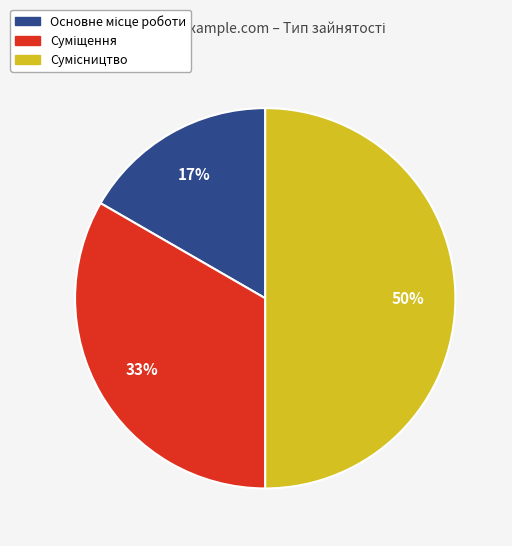

To the nearest percent, what is the average slice percentage?

33%